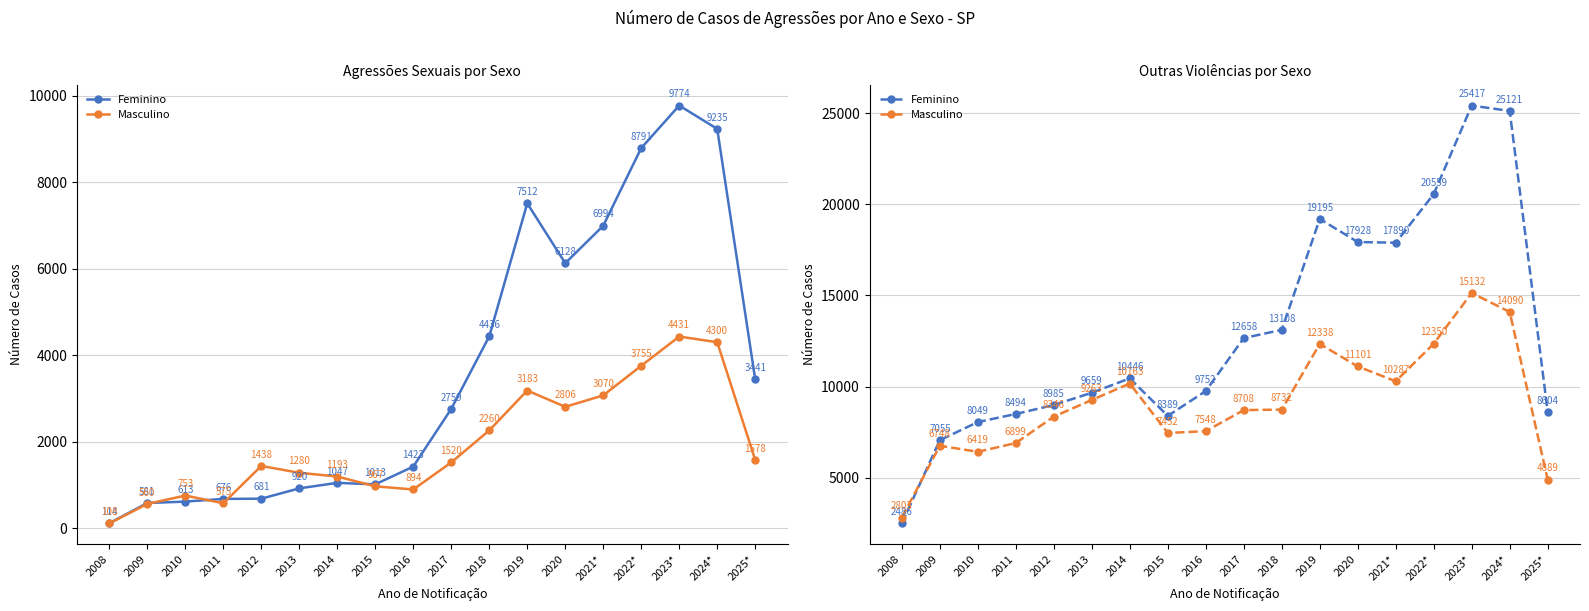

Does the chart have visible grid lines?

Yes